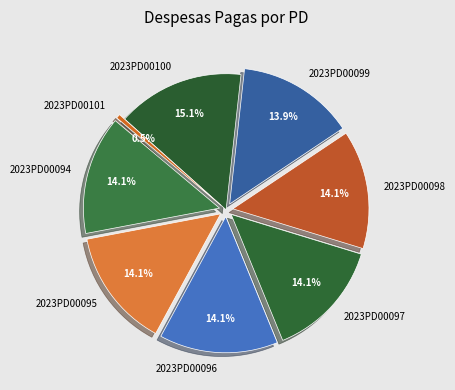

To the nearest percent, what percentage of the pie is 2023PD00094?

14%